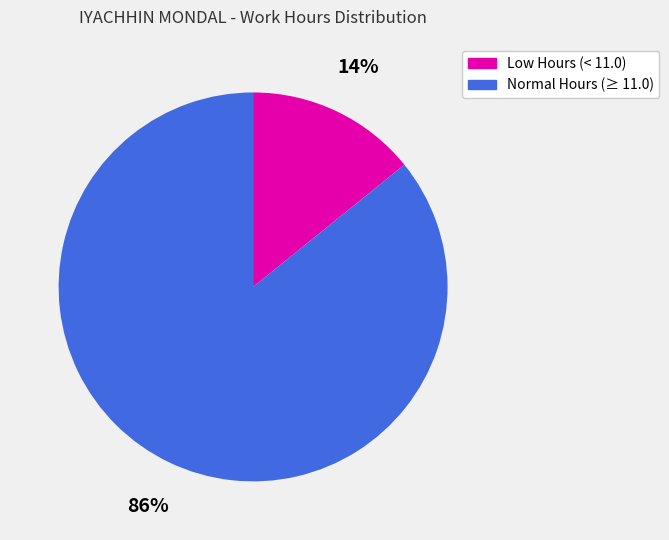

How many segments does this pie chart have?

2